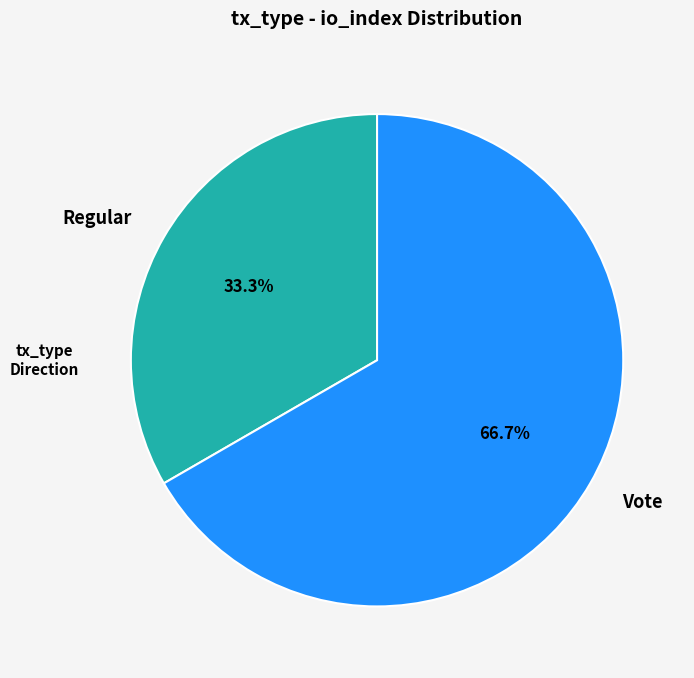

To the nearest percent, what is the combined percentage of Regular and Vote?

100%